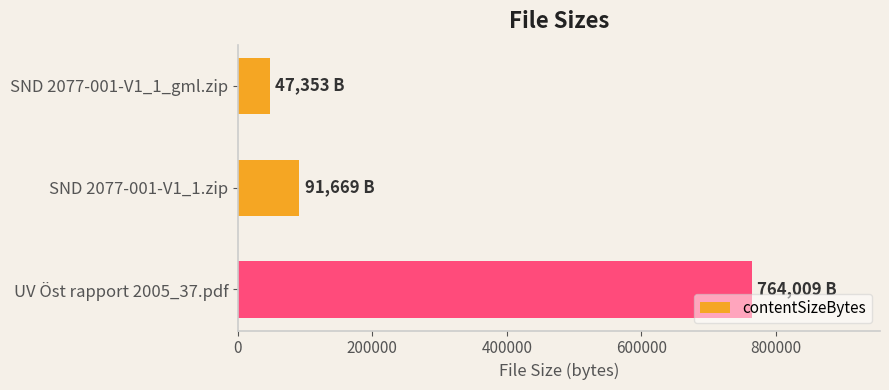

List the labels in order of value, smallest first.

SND 2077-001-V1_1_gml.zip, SND 2077-001-V1_1.zip, UV Öst rapport 2005_37.pdf